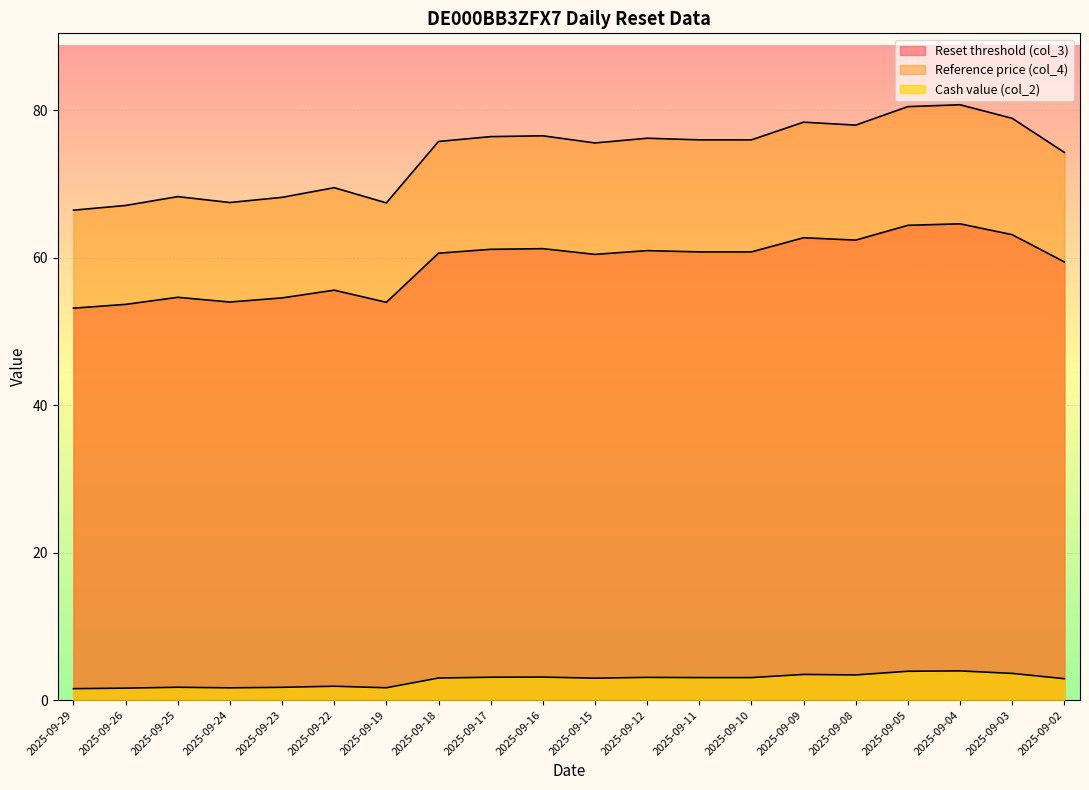

Is the value of Reset threshold (col_3) at 2025-09-03 greater than the value of Cash value (col_2) at 2025-09-03?

Yes